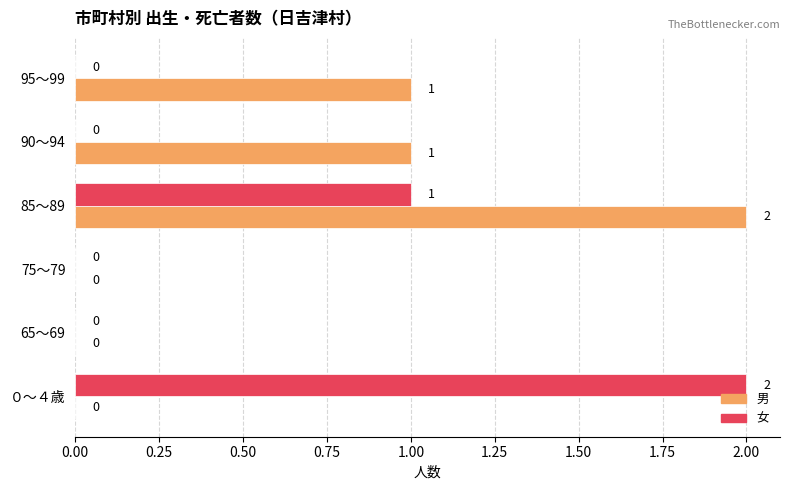

How many 女 values are between 0 and 1?

5